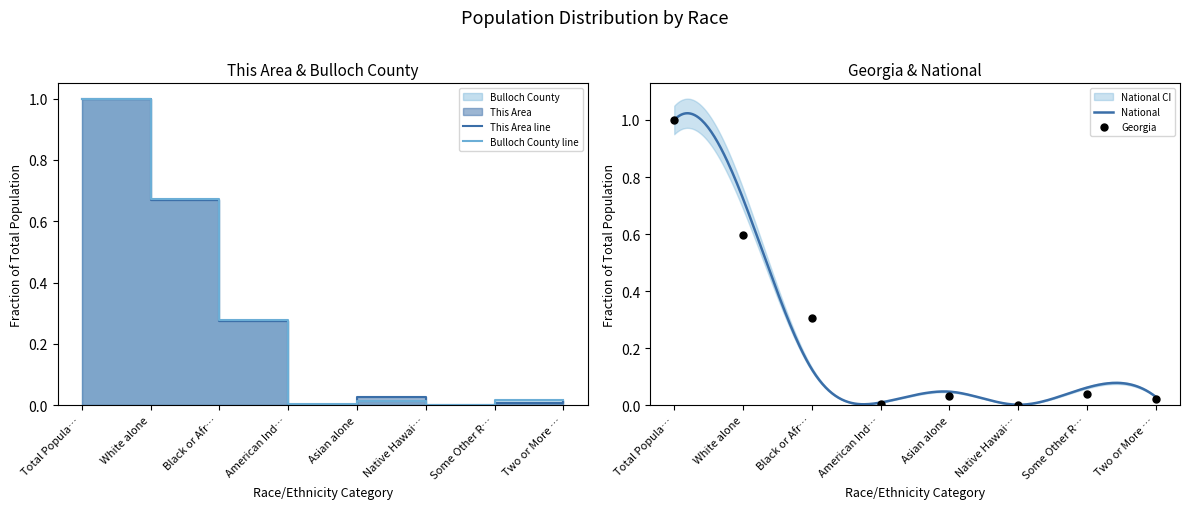

Which series contains the lowest Y value?

This Area